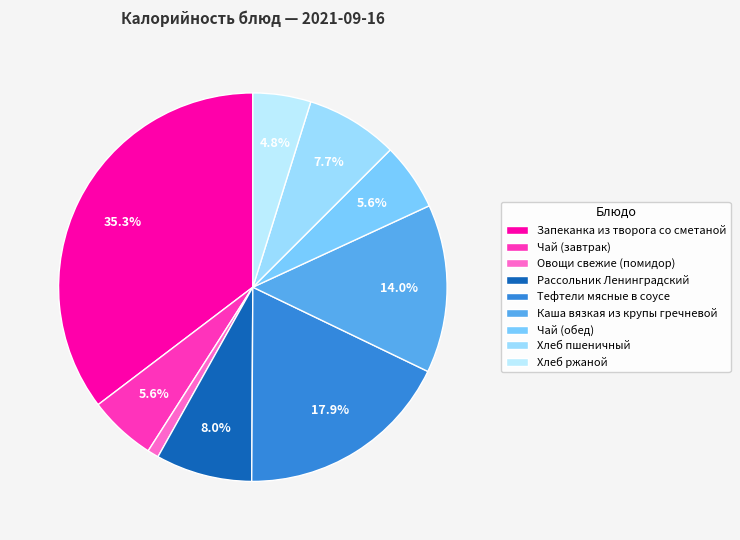

Is it true that Каша вязкая из крупы гречневой is 14% of the pie?

True